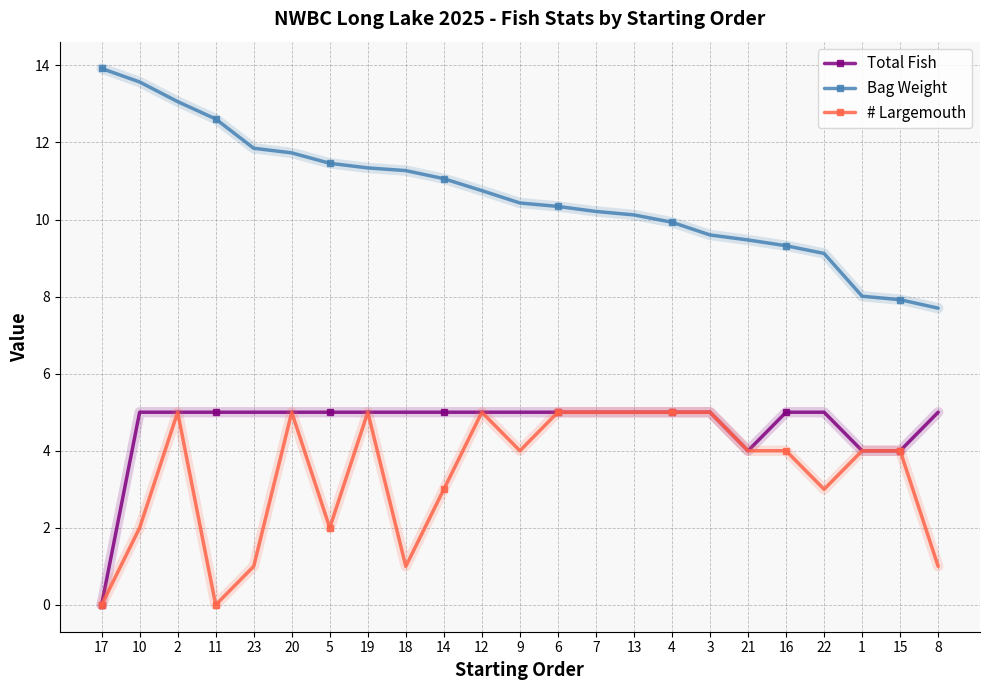

What is the approximate value of # Largemouth at 4?

5.0